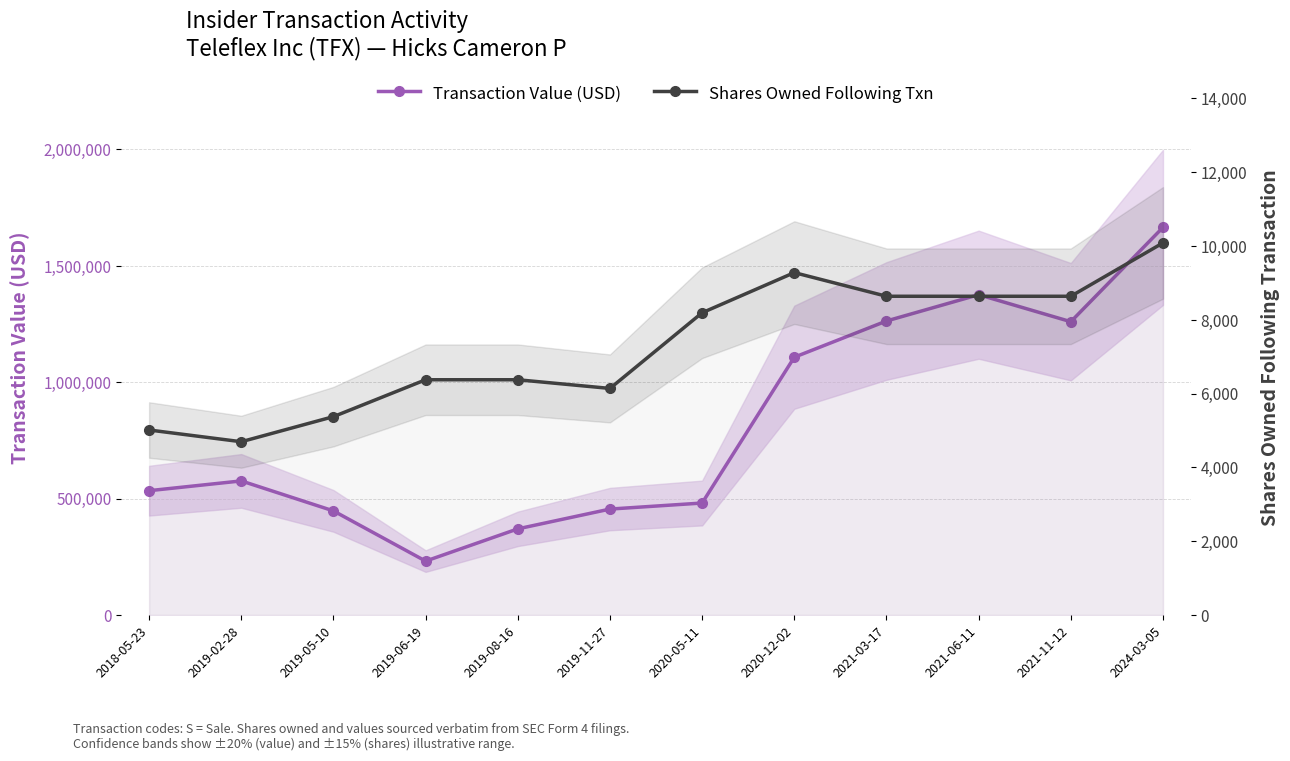

Reading left to right, list all the values displayed in this chart.

Transaction Value (USD): 534000	576000	447217	231490	370000	455000	480998	1107435	1263040	1375996	1260000	1665225
Shares Owned Following Txn: 5014	4696	5376	6376	6376	6141	8192	9280	8639	8639	8639	10086